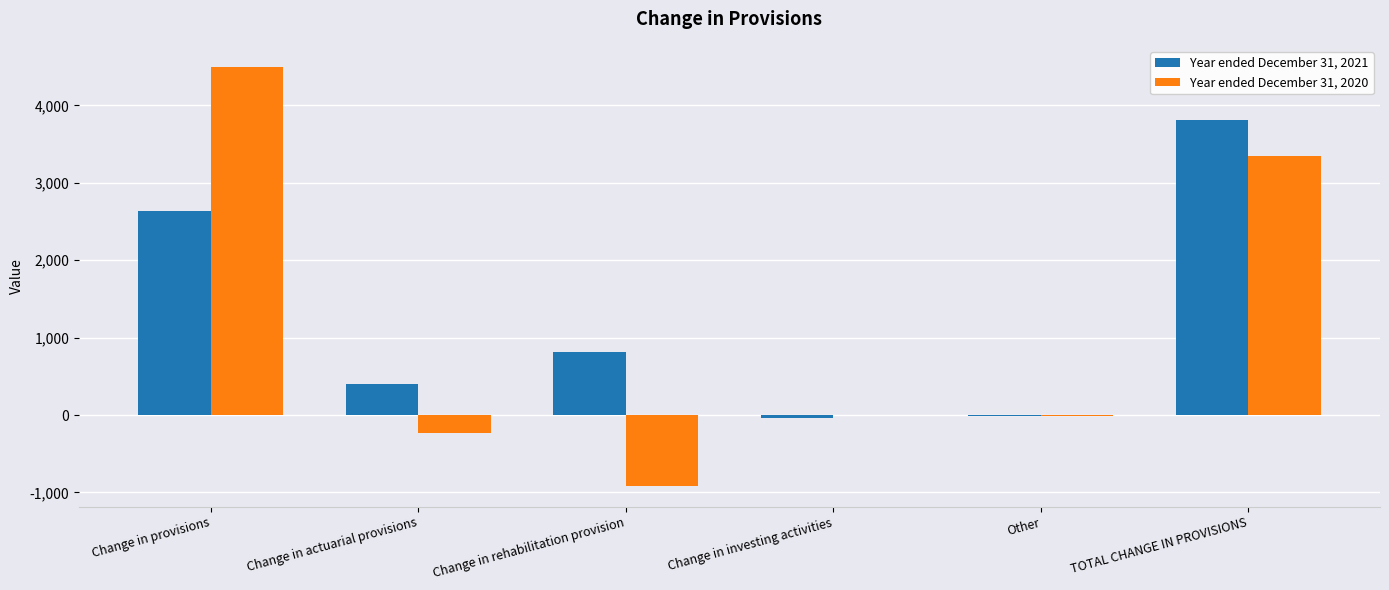

How many categories are shown in the chart?

6